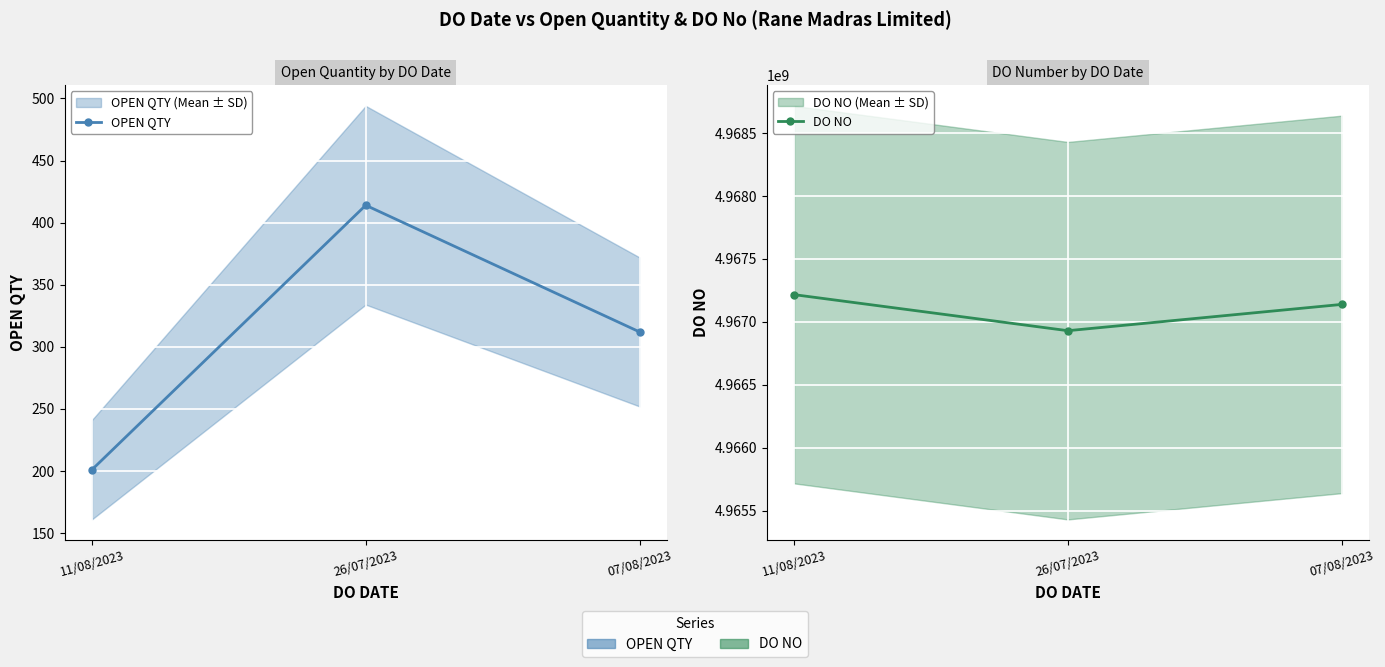

Which series changed the most between 11/08/2023 and 07/08/2023?

DO NO